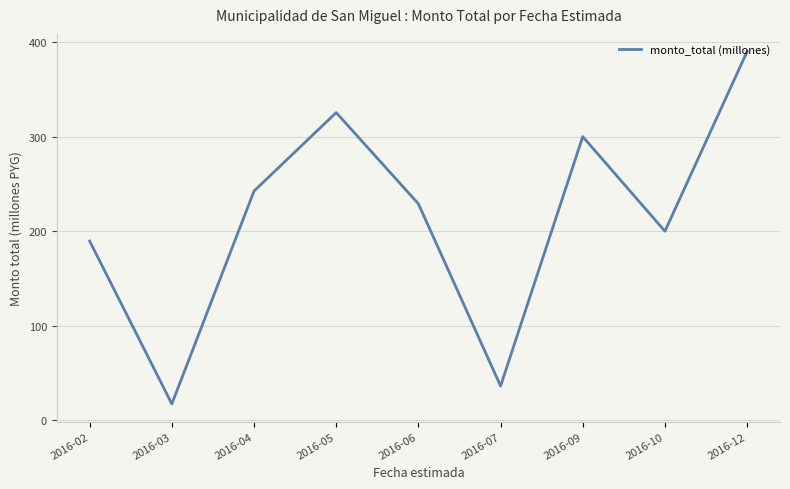

Between 2016-10 and 2016-06, which is larger?

2016-06